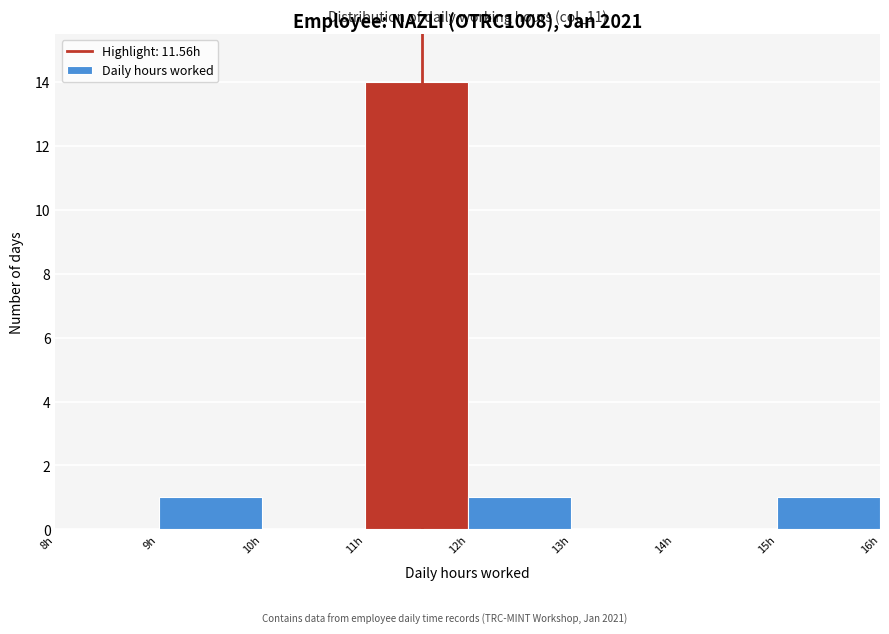

Over which range of the x-axis is the bar tallest?

11 to 12